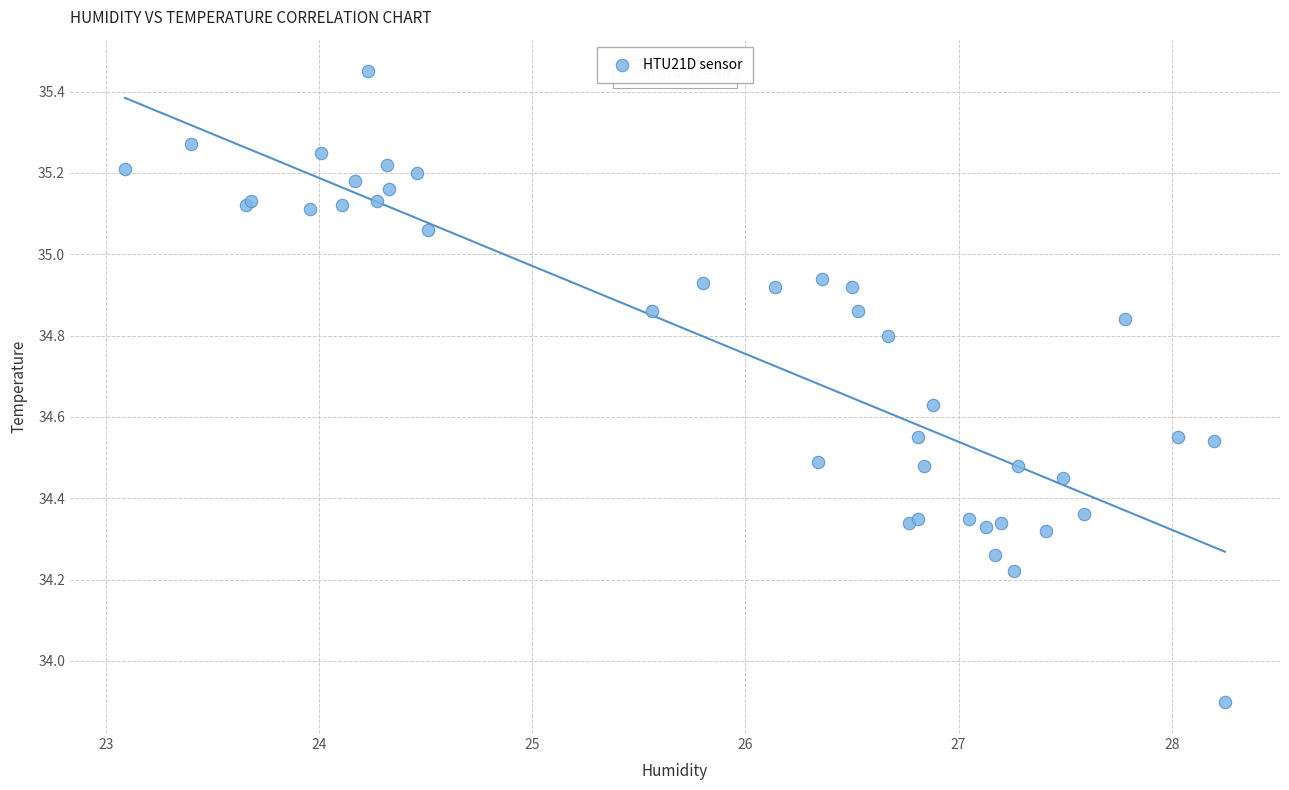

What Y value in the scatter plot is closest to 34?

33.9